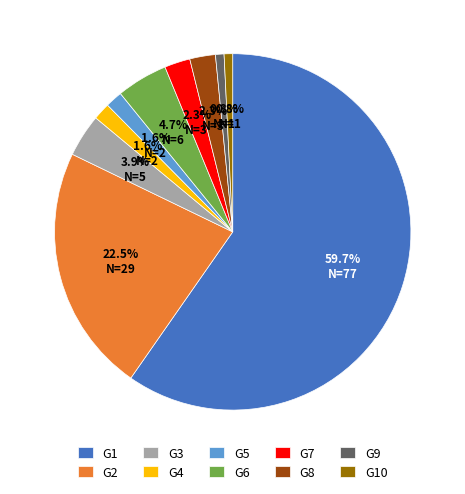

Between G2 and G8, which is larger?

G2